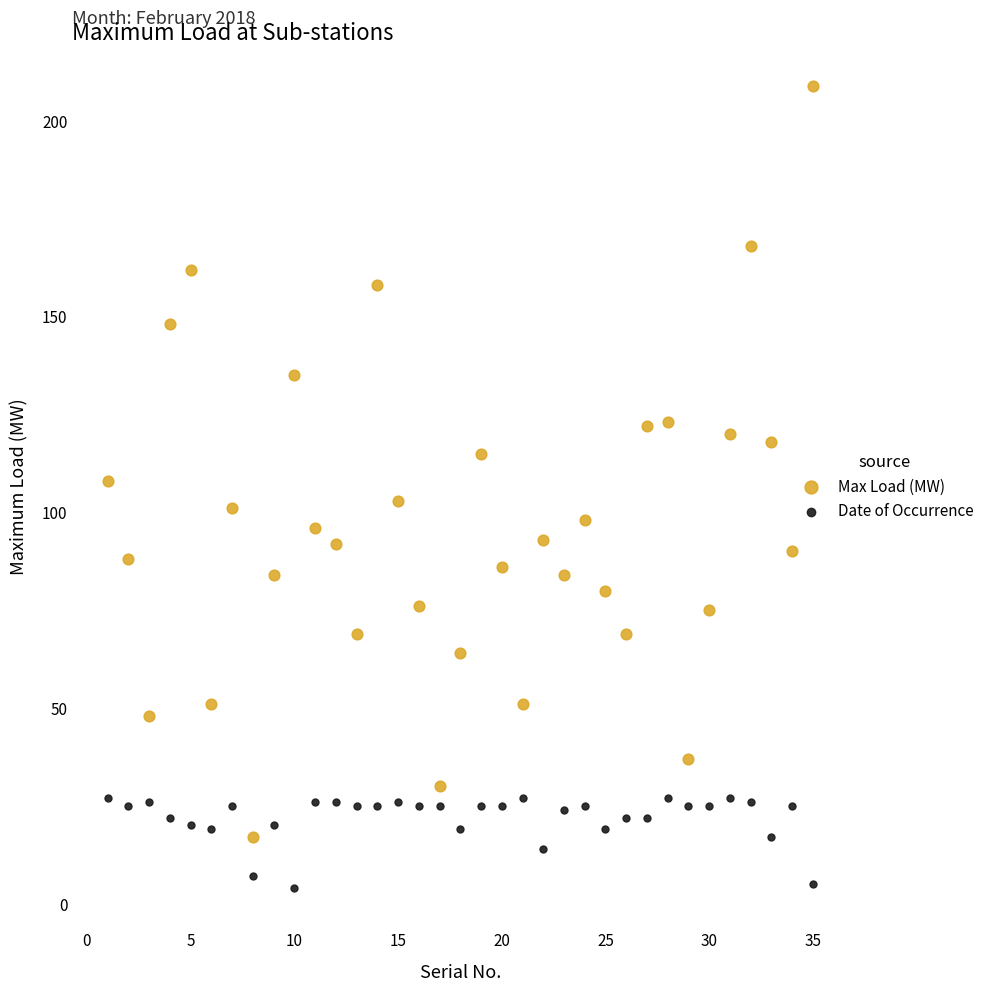

What is the X range (max minus min) for the scatter plot?

34